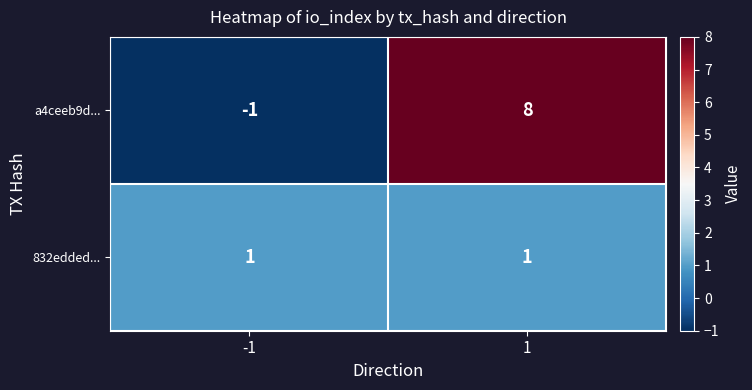

At which category is the sum across all series the highest?

1